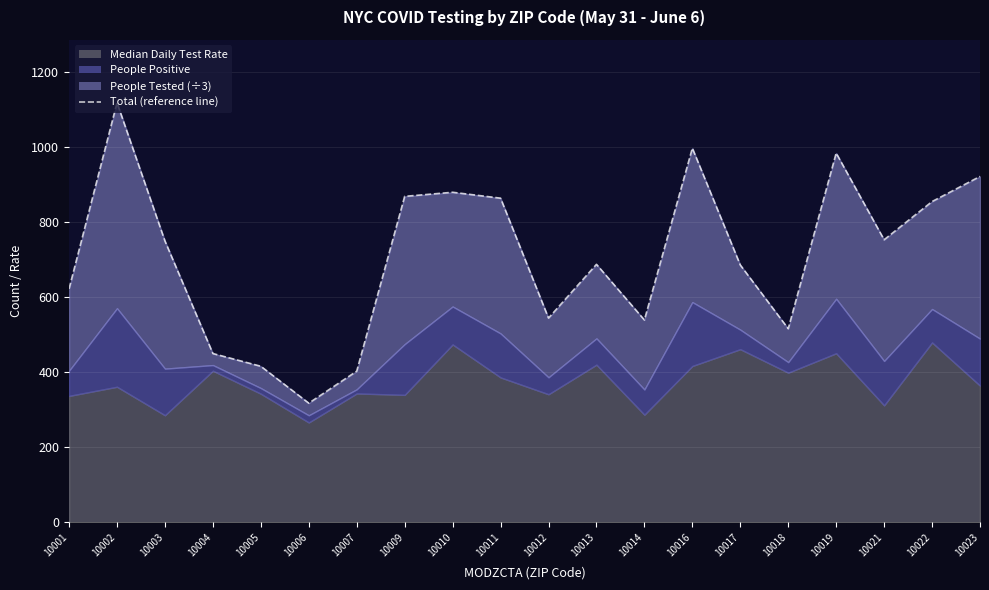

What is the sum of all values?

14159.1